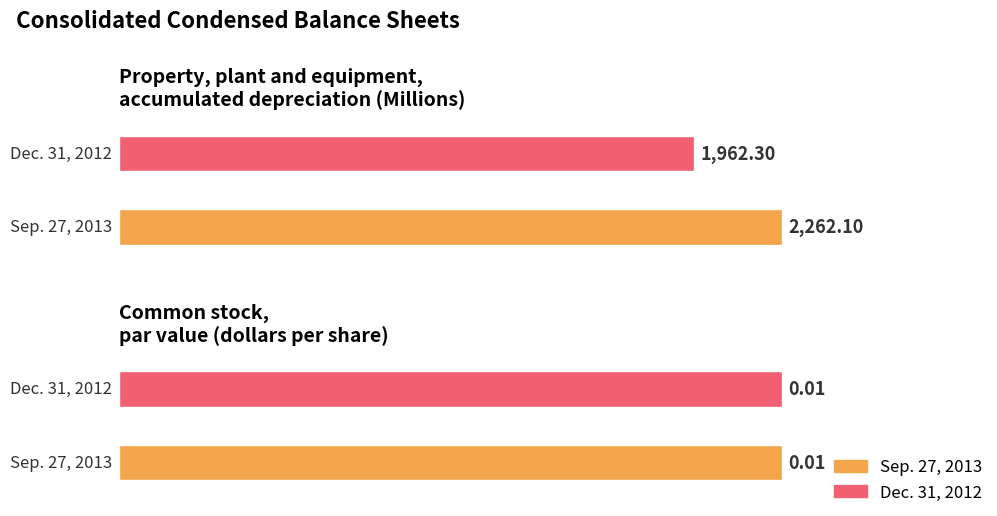

What is the sum of the Sep. 27, 2013 values at Common stock,
par value (dollars per share) and Property, plant and equipment,
accumulated depreciation (Millions)?

2262.1